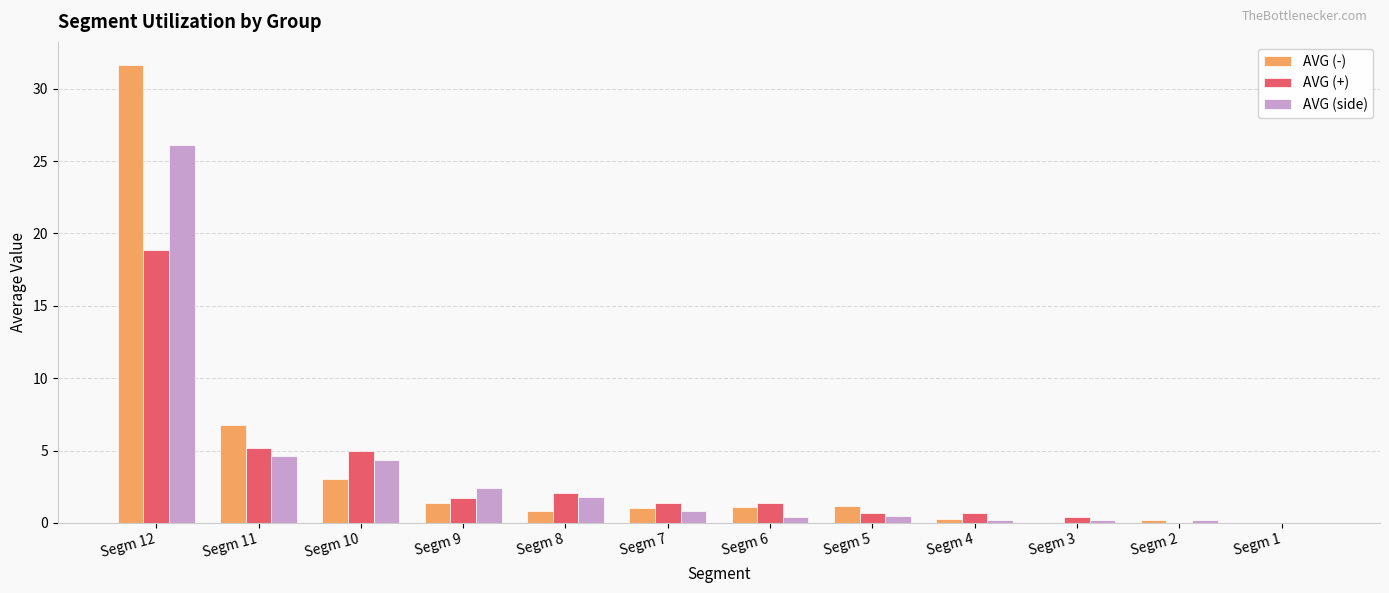

What is the highest value of the AVG (side) series?

26.1